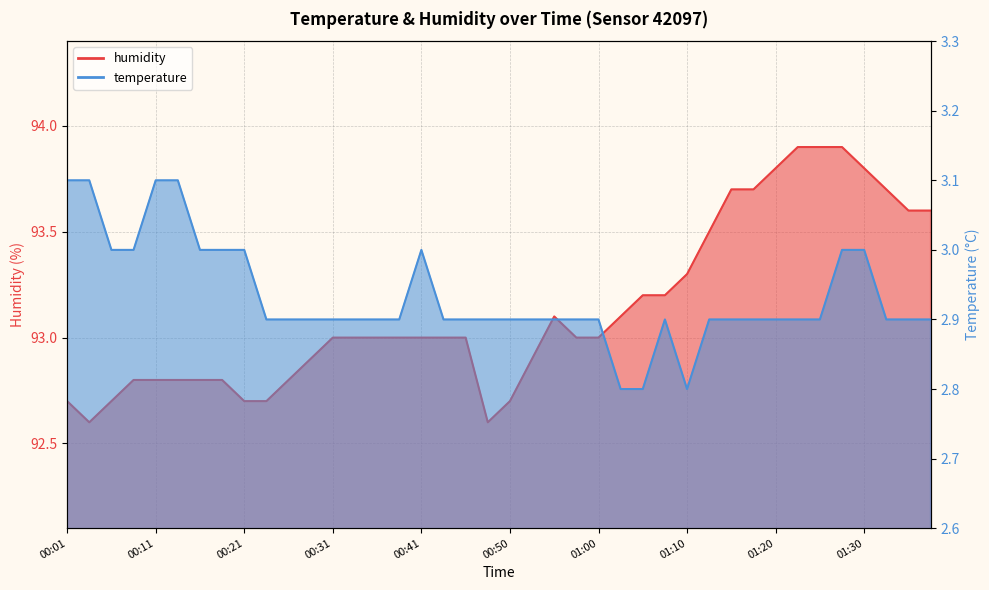

How many series are shown in this chart?

2